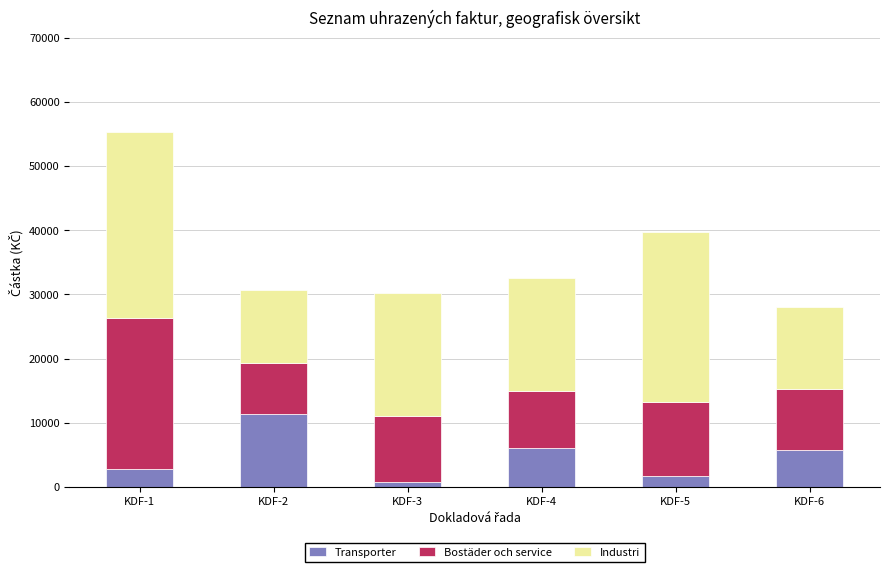

What is the highest value of the Transporter series?

11337.0